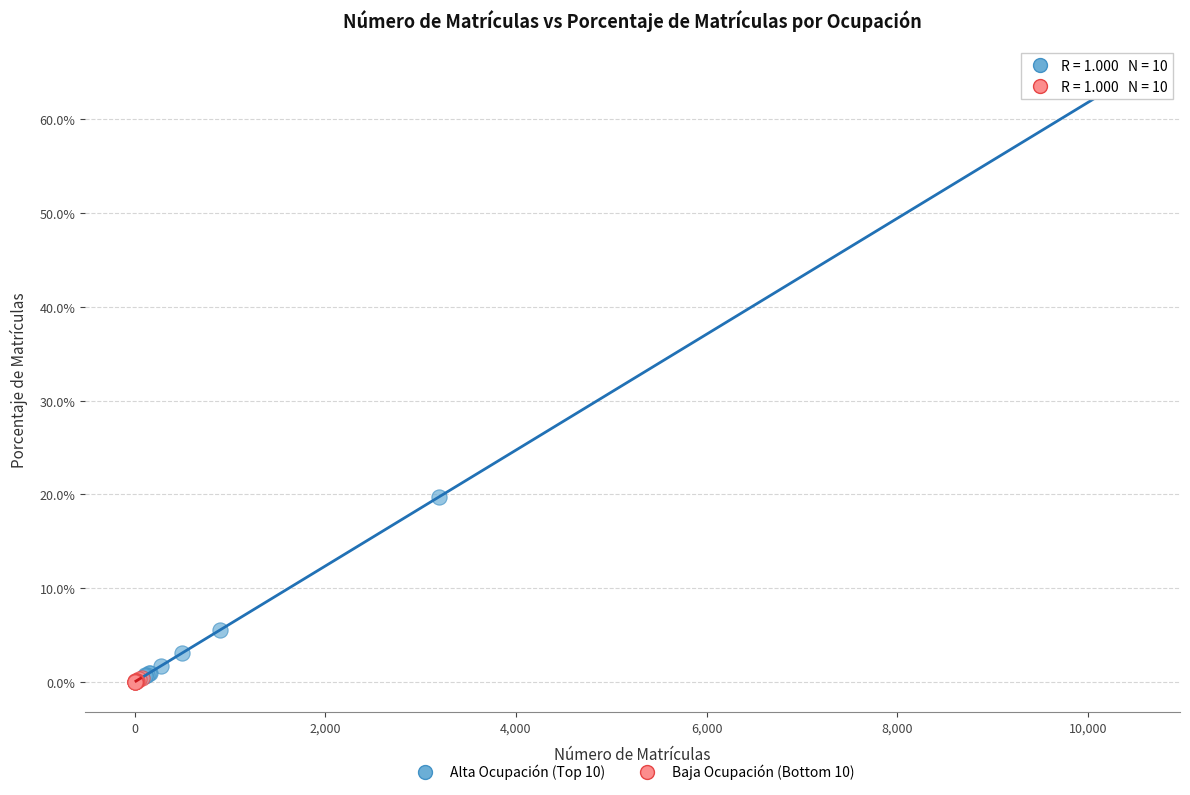

What are all the series names shown in the legend?

Alta Ocupación (Top 10), Baja Ocupación (Bottom 10)